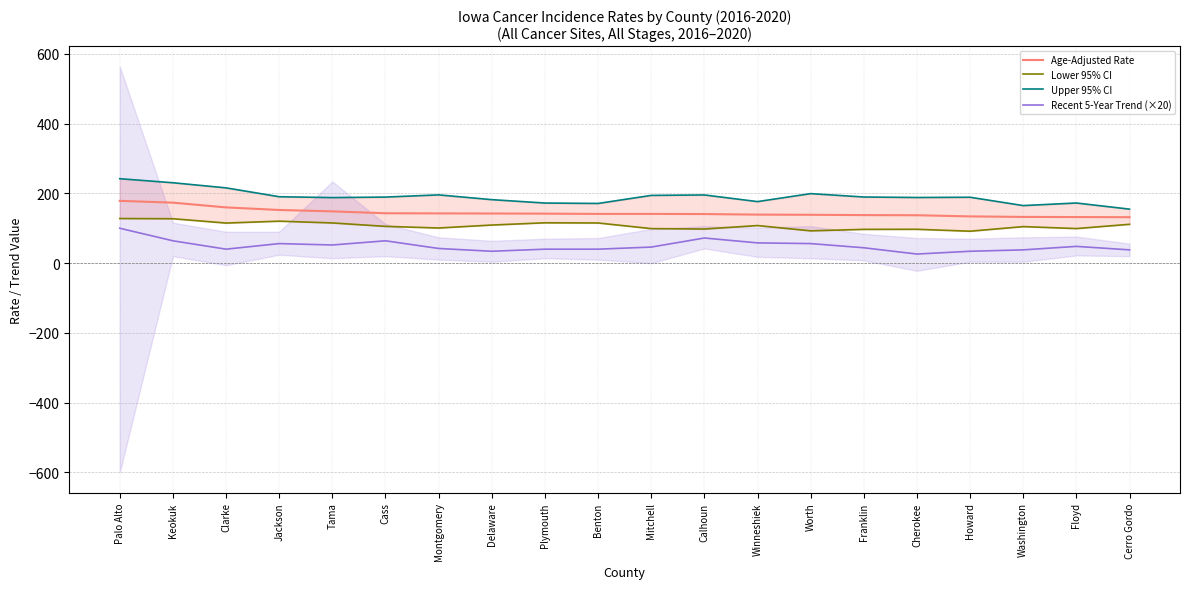

Reading left to right, transcribe all the data shown in this chart.

Age-Adjusted Rate: 178.6	173.4	159.8	152.4	148.4	143.0	142.6	142.3	141.9	141.1	141.1	140.7	139.1	138.6	137.7	137.3	134.0	132.5	132.1	131.7
Lower 95% CI: 127.9	127.3	114.9	120.3	115.2	105.4	100.7	109.2	115.6	115.1	99.0	97.8	107.7	92.6	96.8	97.0	91.5	104.7	99.1	111.3
Upper 95% CI: 242.1	230.5	215.8	190.4	187.9	189.4	195.7	182.0	172.3	171.1	194.2	195.5	176.4	199.3	189.6	188.2	188.9	165.0	172.4	154.8
Recent 5-Year Trend (×20): 100.0	64.0	40.0	56.0	52.0	64.0	42.0	34.0	40.0	40.0	46.0	72.0	58.0	56.0	44.0	26.0	34.0	38.0	48.0	38.0